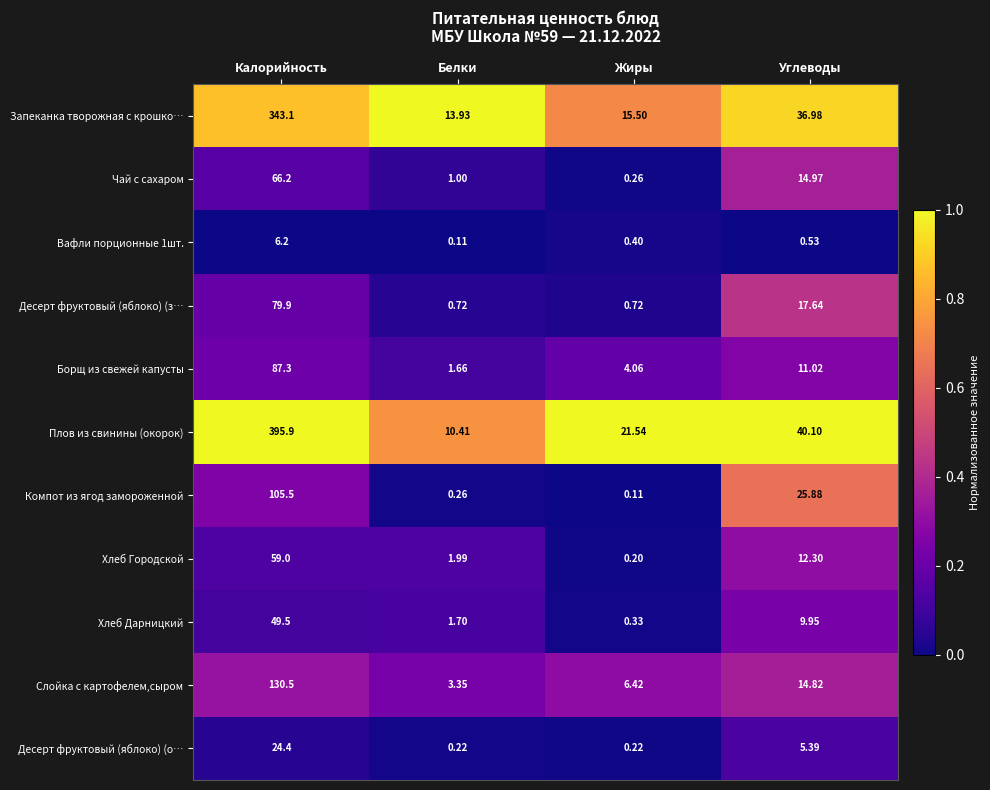

At which category is the sum across all series the highest?

Калорийность